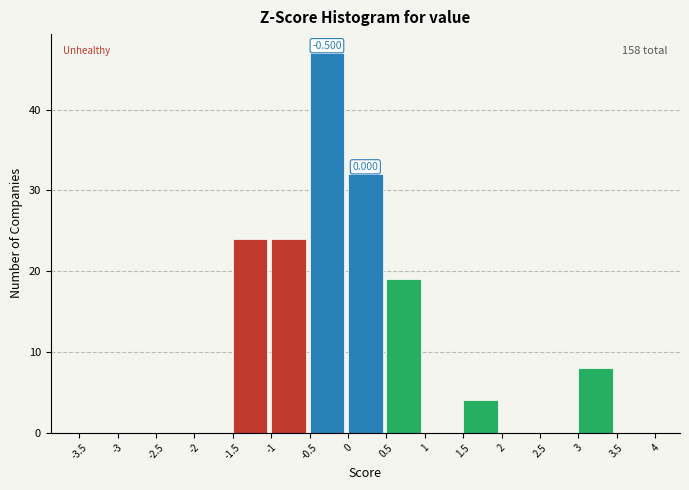

Over which range of the x-axis is the bar tallest?

-0.5 to 0